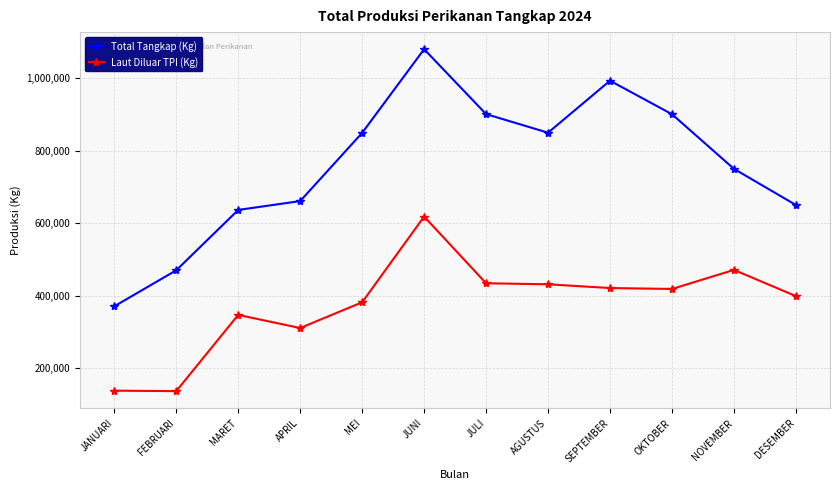

What is the sum of the Total Tangkap (Kg) values at SEPTEMBER and DESEMBER?

1642544